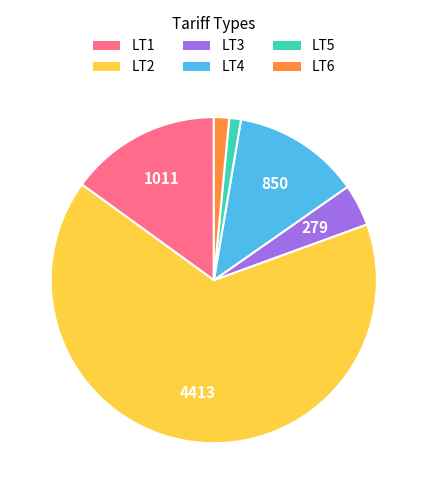

Which slice is the largest?

LT2